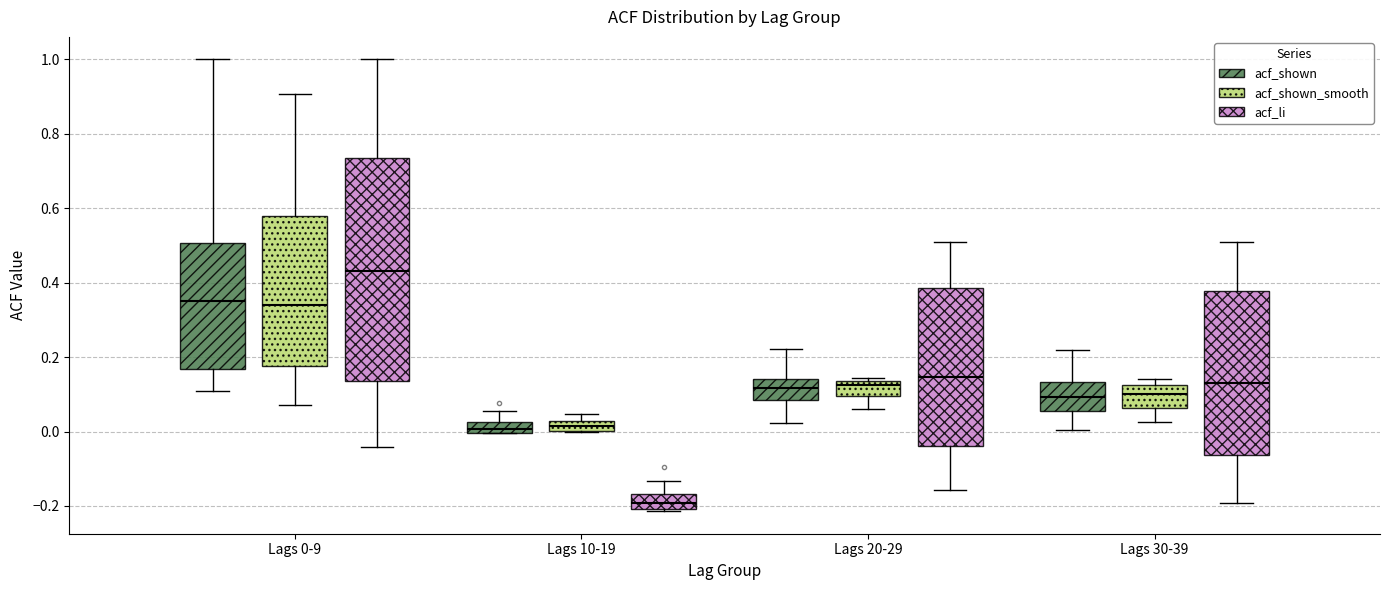

Where is the lower edge of the box for Lags 20-29 (acf_shown) on the y-axis? The values are not printed on the chart, so give them approximately, as read against the axis.

0.08